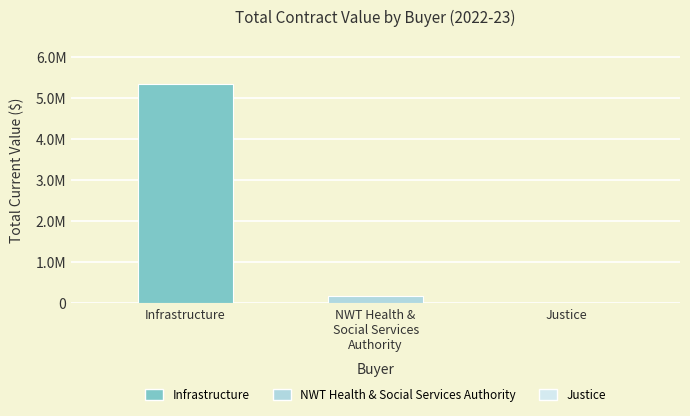

Reading right to left, list all the values displayed in this chart.

1495.0	160800.0	5342931.3